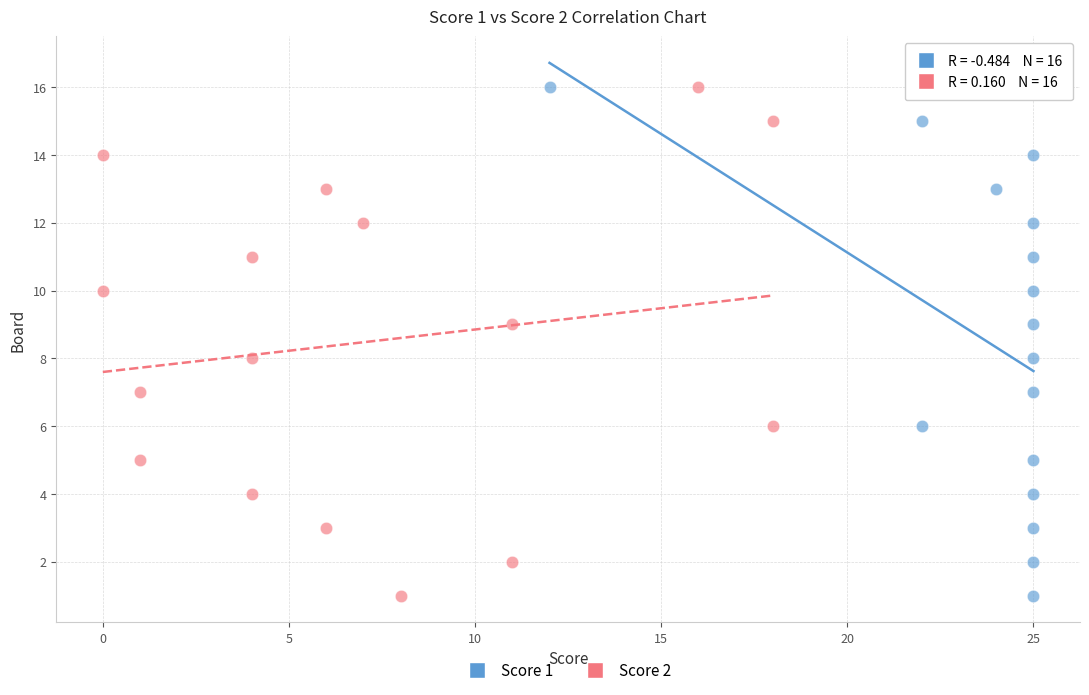

What are all the series names shown in the legend?

Score 1, Score 2